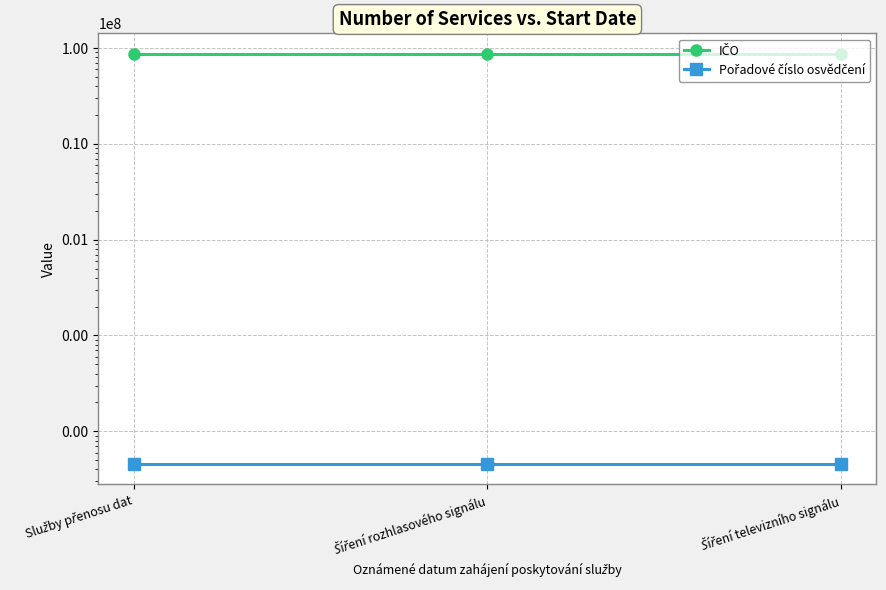

Rank the series by their maximum value, from lowest to highest.

Pořadové číslo osvědčení, IČO